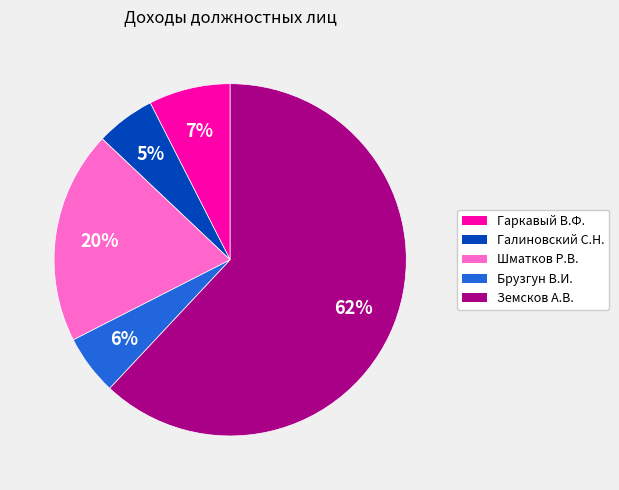

Which category accounts for the majority?

Земсков А.В.